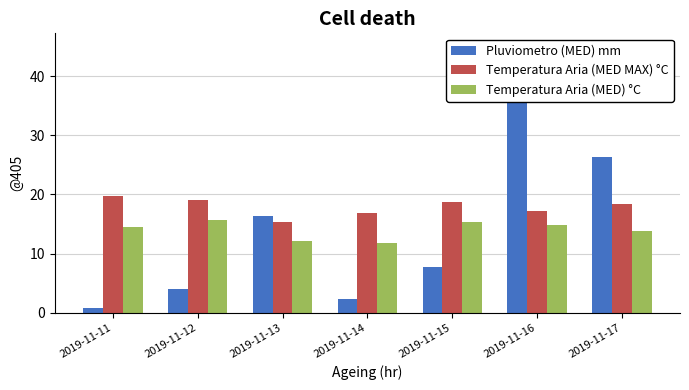

What is the value of the Pluviometro (MED) mm bar at the 7th from the left?

26.4